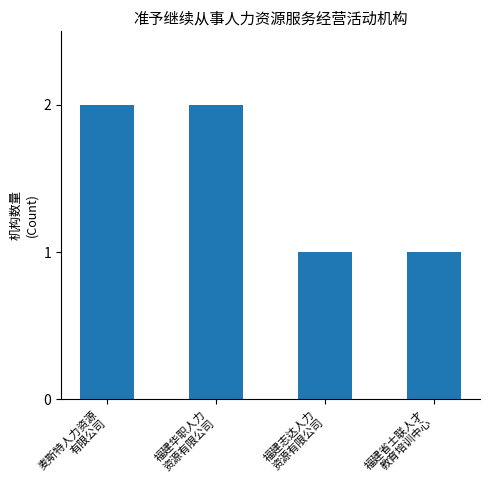

The value at 福建志达人力
资源有限公司 is 1. True or false?

True